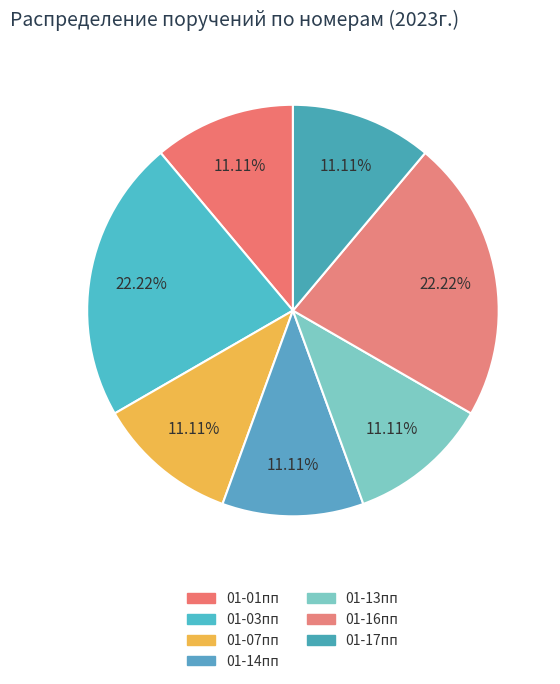

Combined, do 01-17пп and 01-16пп account for over 50%?

No